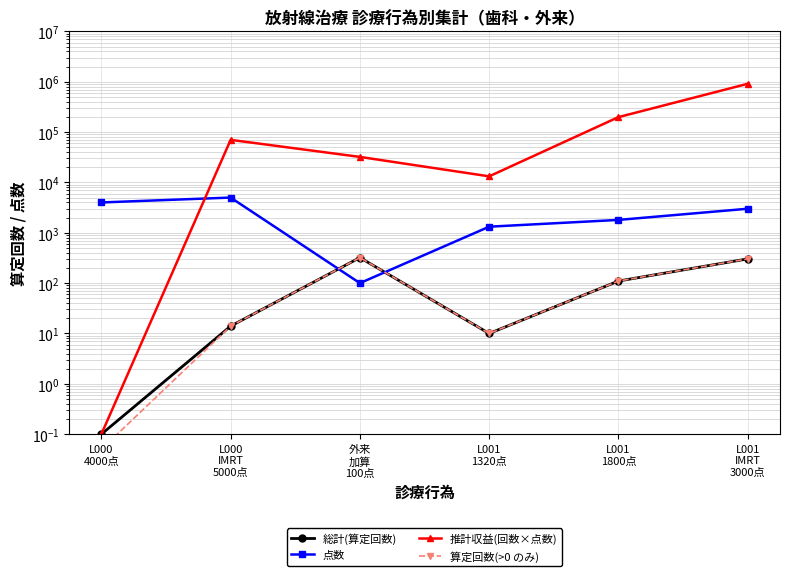

At which category does 推計収益(回数×点数) reach its first local valley?

L001
1320点